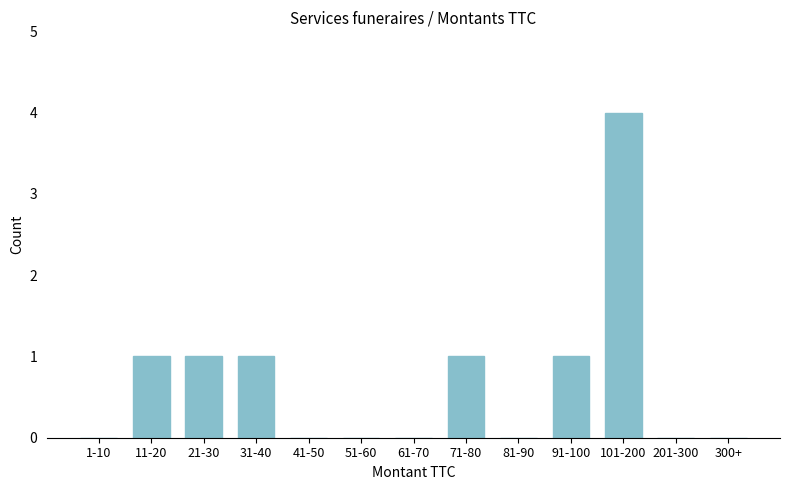

At which category does the chart reach its peak across all series?

101-200